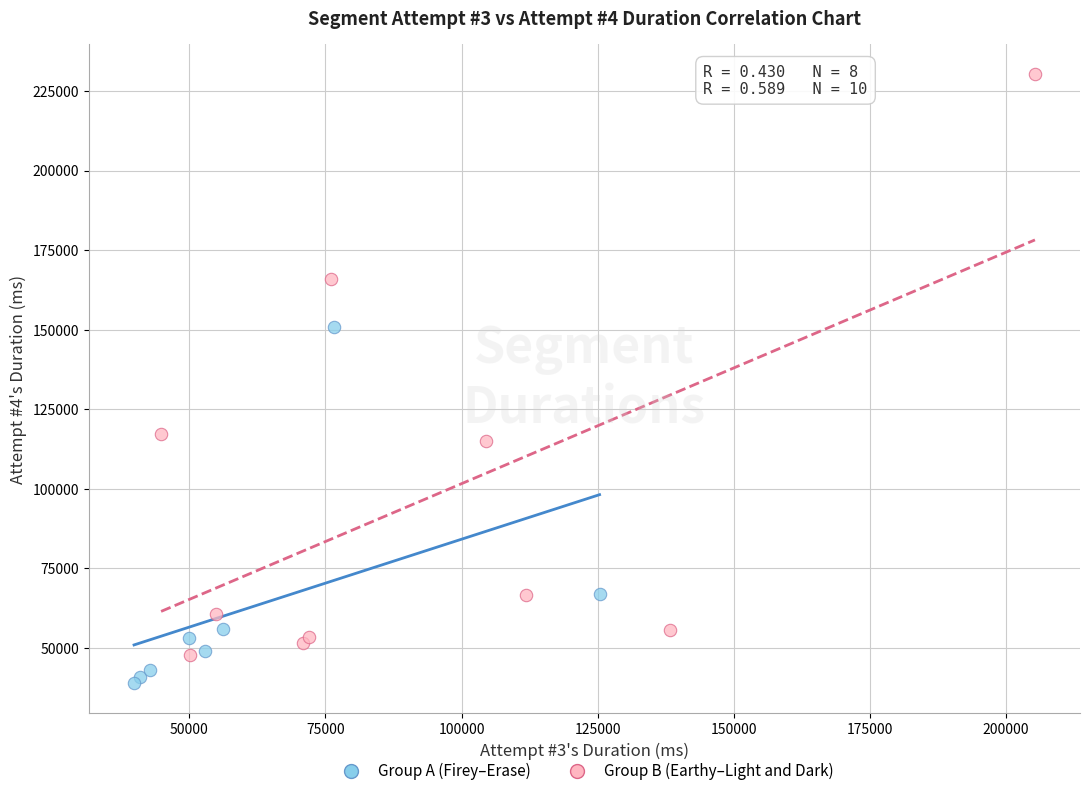

Which series has the widest spread of Y values?

Group B (Earthy–Light and Dark)